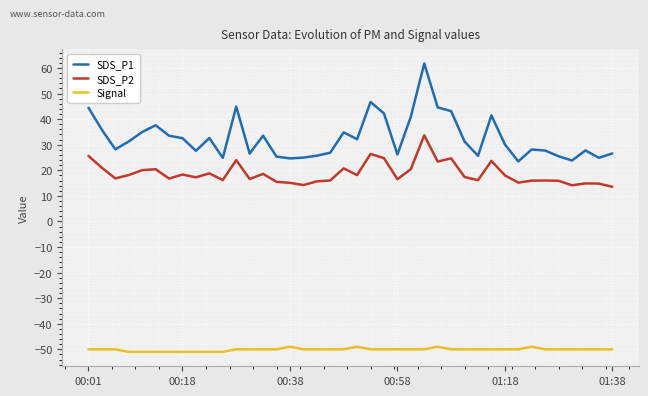

True or false: Signal and SDS_P1 intersect in this chart.

False